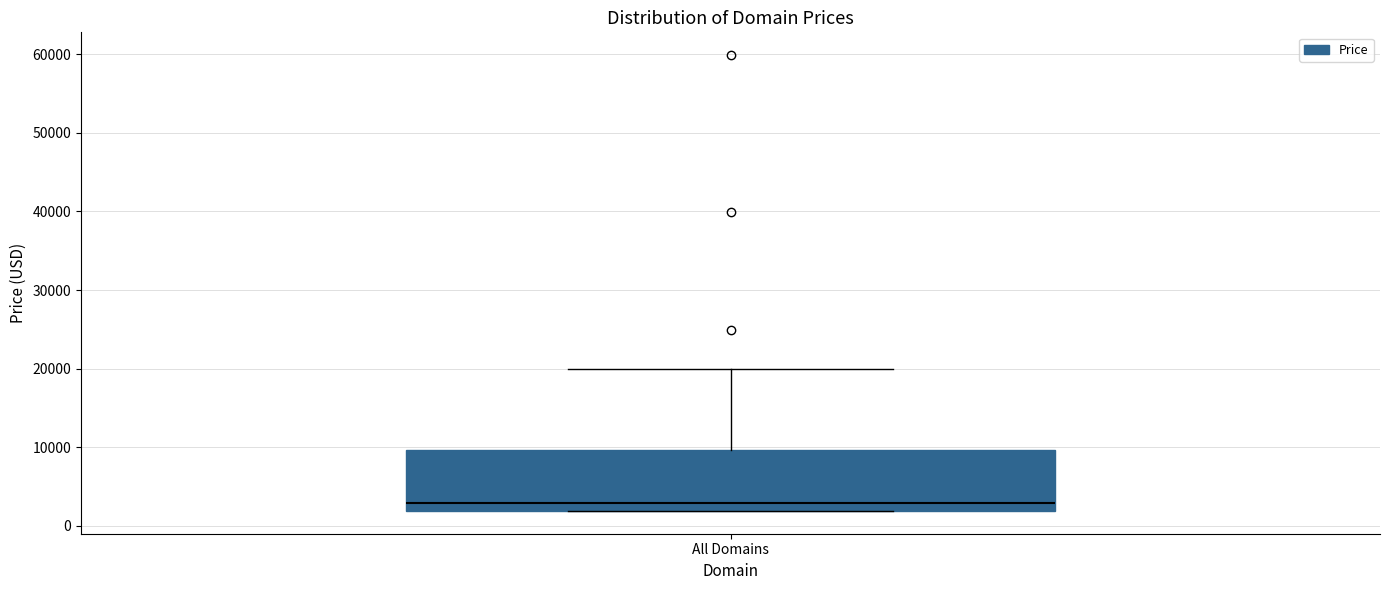

Read this box plot against the y-axis: the position of the median line, the range covered by the box, and the ends of both whiskers. The values are not printed on the chart, so give them approximately, as read against the axis.

median 3000, box 2000 to 10000, whiskers 2000 to 20000